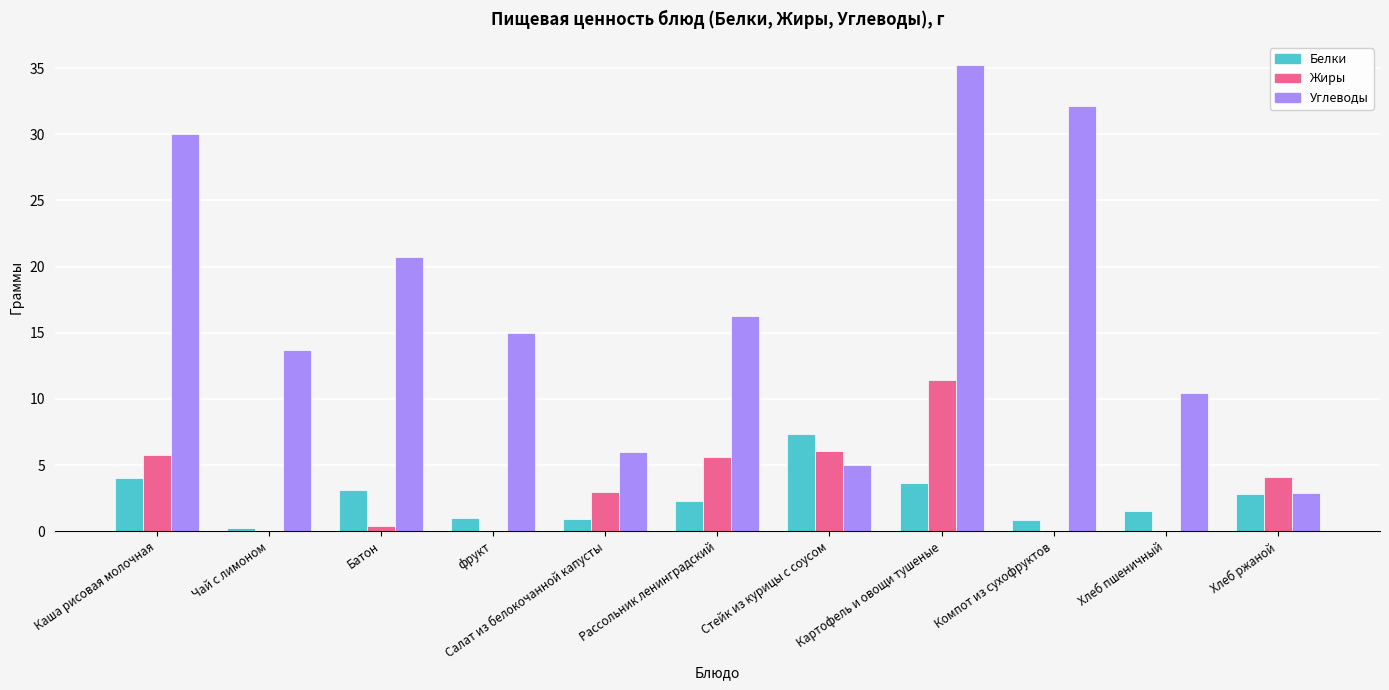

Between Рассольник ленинградский and Картофель и овощи тушеные, which series saw the biggest shift?

Углеводы